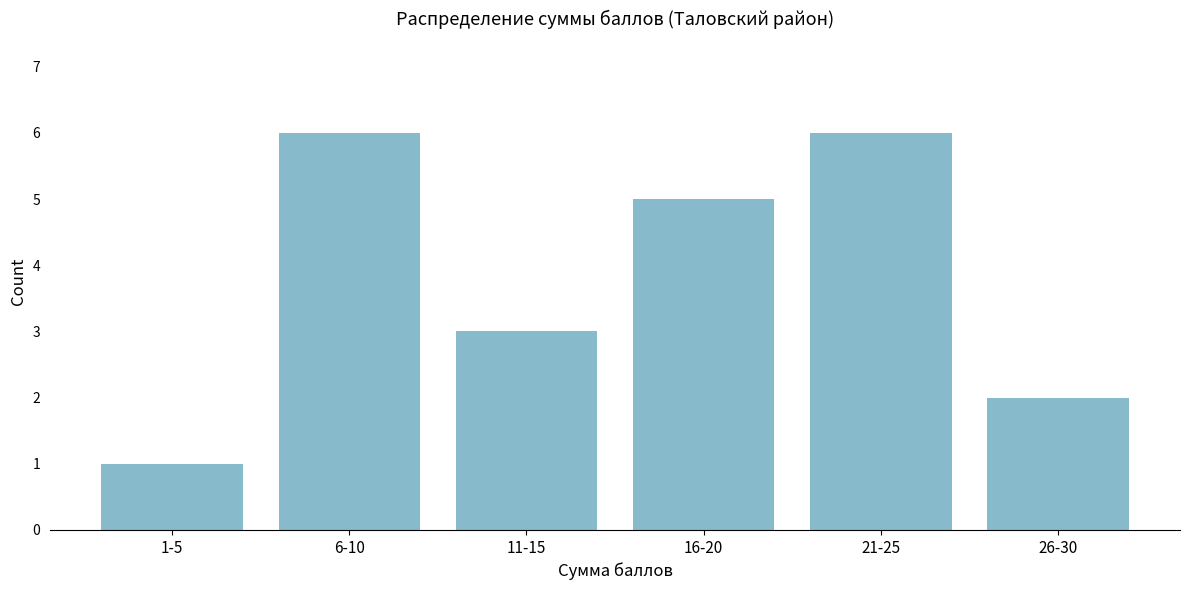

Reading right to left, what are all the values shown in this chart?

26-30=2	21-25=6	16-20=5	11-15=3	6-10=6	1-5=1